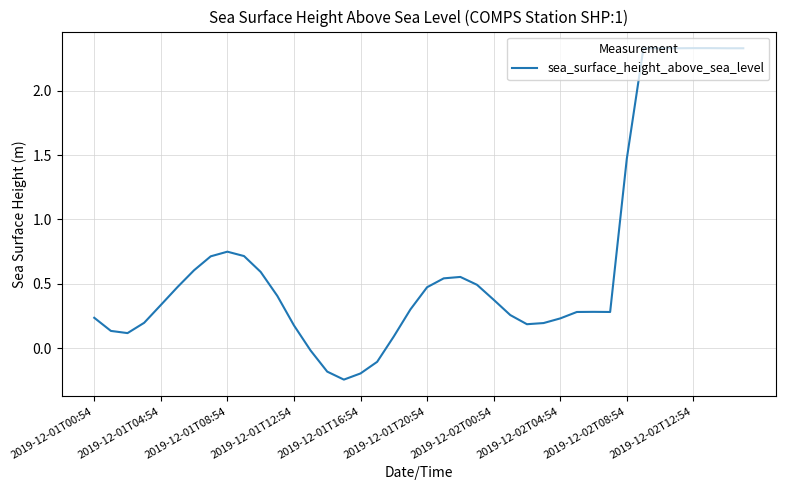

What is the difference between the maximum and minimum values?

2.6